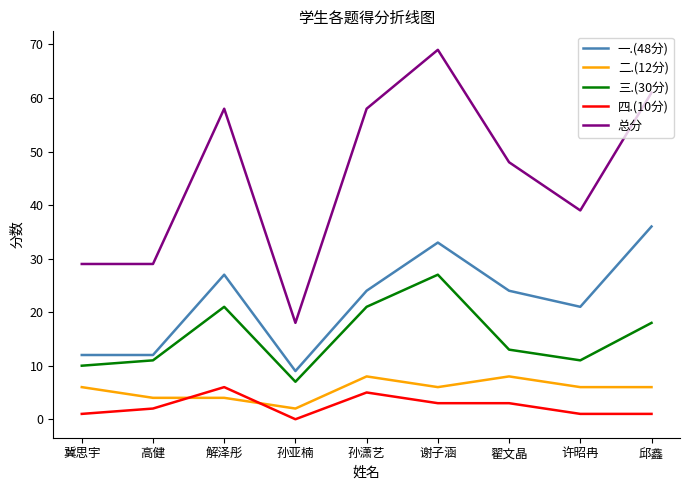

At how many categories does at least one series exceed 41?

5